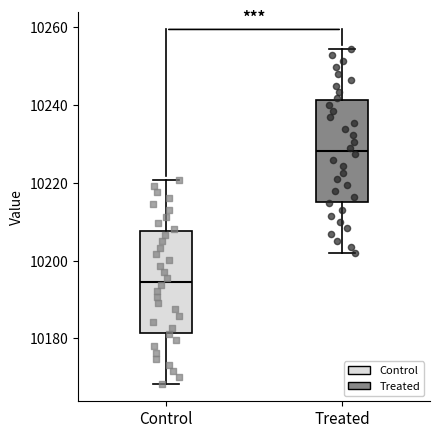

Reading left to right, transcribe this box plot: for each box, give where its median line is, the range the box spans, and where its two whiskers end, as read against the y-axis. The values are not printed on the chart, so give them approximately, as read against the axis.

Control: median 10194, box 10182 to 10208, whiskers 10168 to 10220
Treated: median 10228, box 10216 to 10242, whiskers 10202 to 10254